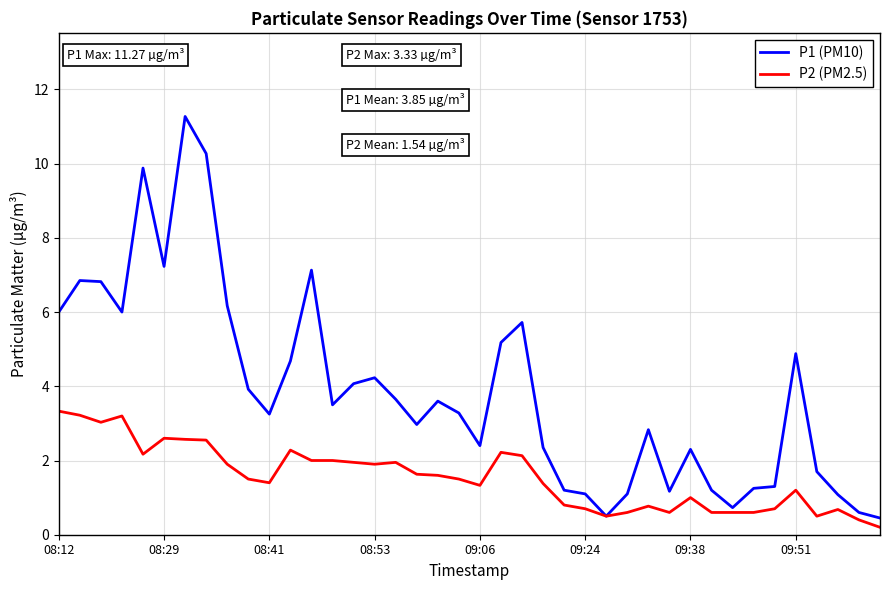

Rank the series by their average value, from lowest to highest.

P2 (PM2.5), P1 (PM10)